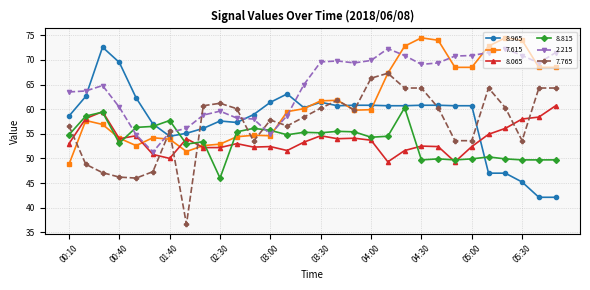

True or false: 7.615 has more than 1 interior local peaks.

True